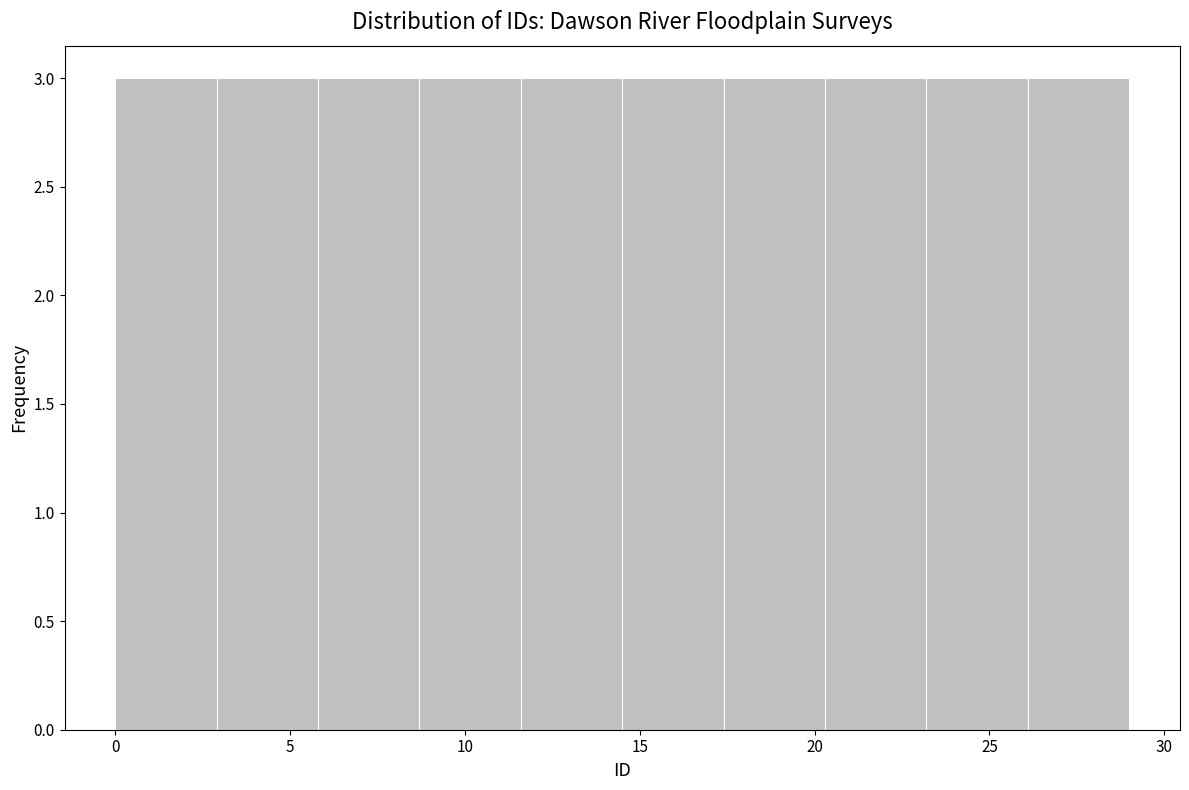

Reading left to right, list every bar in this chart as the range it spans on the x-axis followed by its height. Neither the bar edges nor the heights are printed on the chart, so give them approximately, as read against the axes.

0.0 to 2.9: 3
2.9 to 5.8: 3
5.8 to 8.7: 3
8.7 to 11.6: 3
11.6 to 14.5: 3
14.5 to 17.4: 3
17.4 to 20.3: 3
20.3 to 23.2: 3
23.2 to 26.1: 3
26.1 to 29.0: 3